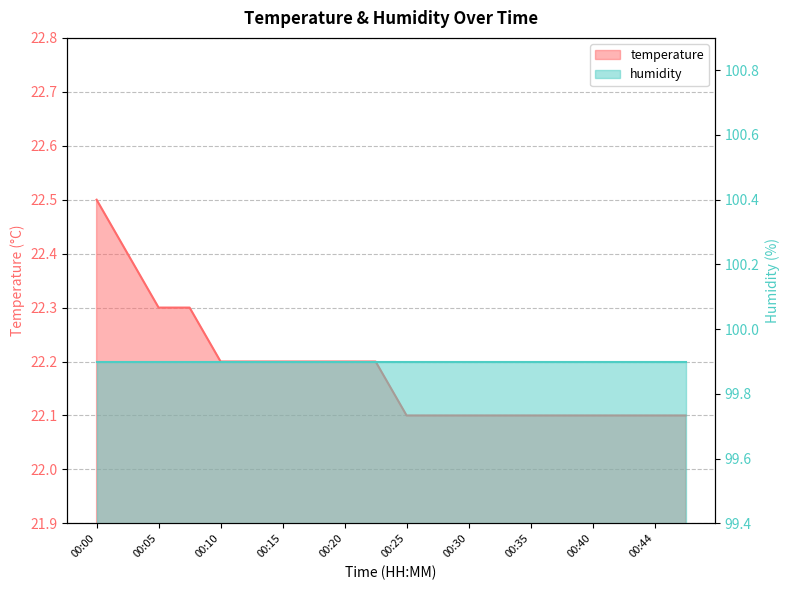

True or false: there are more than 1 points higher than both neighbors.

False